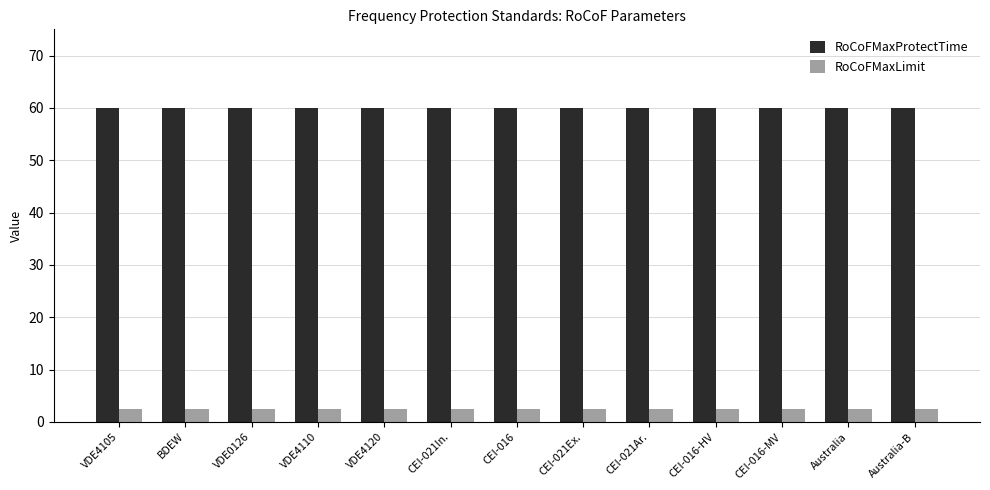

True or false: RoCoFMaxProtectTime has a value of 60.0 at Australia.

True